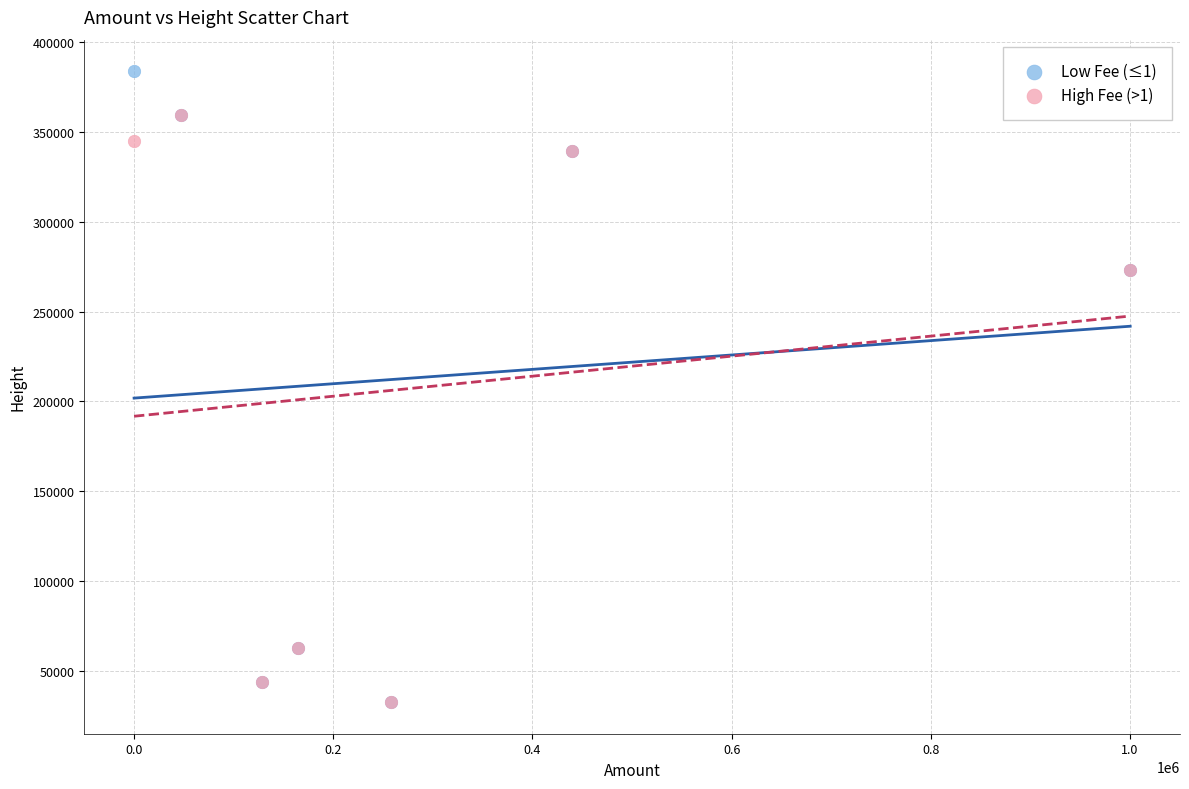

Which series contains the highest Y value?

Low Fee (≤1)